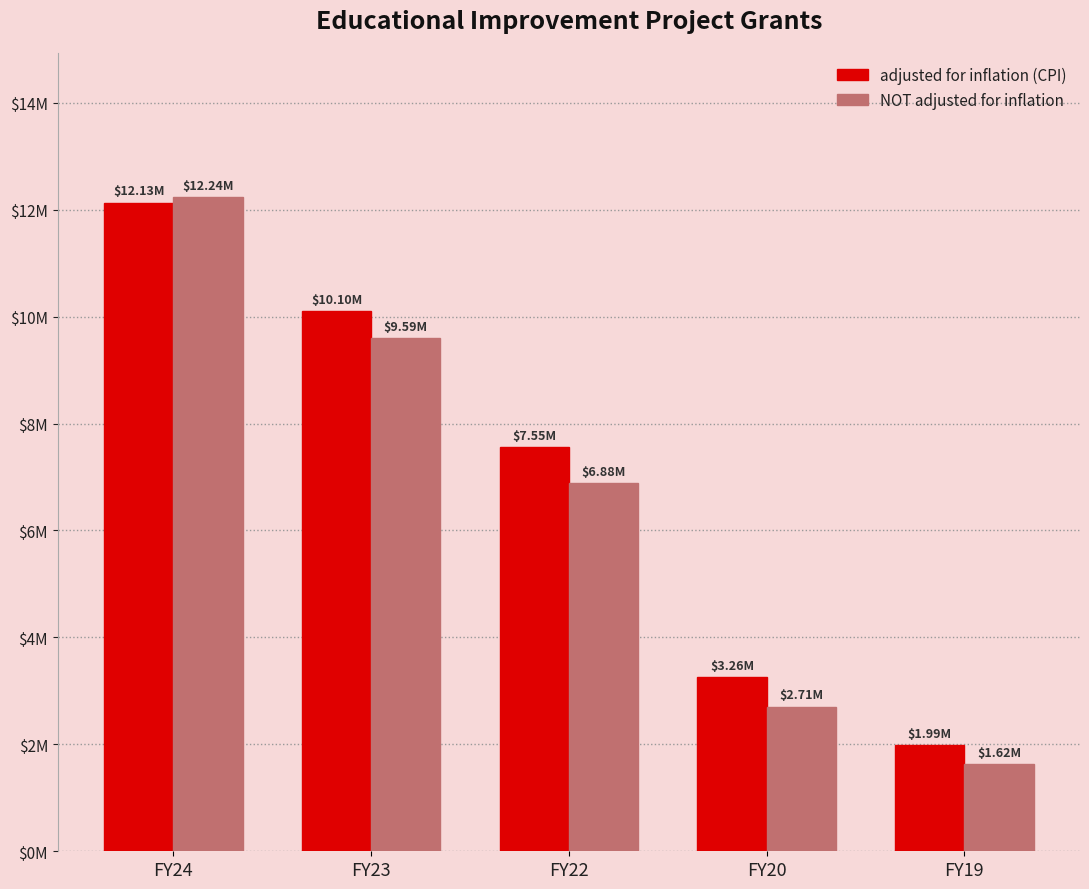

Reading right to left, extract all data points from this chart.

adjusted for inflation (CPI): FY19=1985225	FY20=3256226	FY22=7553943	FY23=10103573	FY24=12129536
NOT adjusted for inflation: FY19=1625000	FY20=2707500	FY22=6885000	FY23=9593308	FY24=12236765